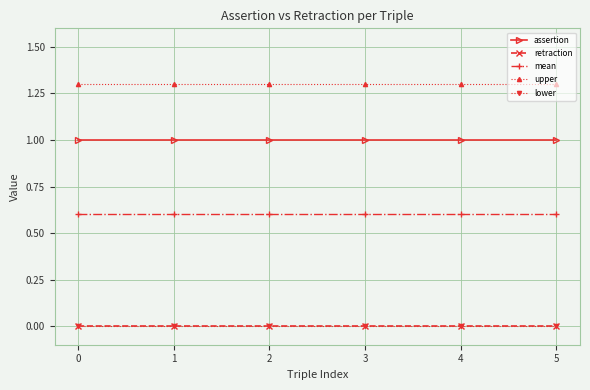

Which series has the largest total across all categories?

upper